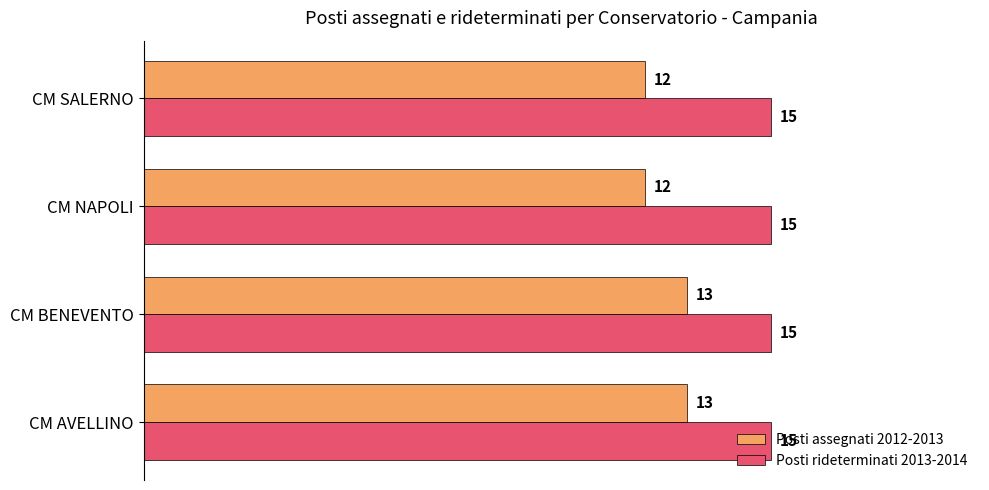

Read the Posti rideterminati 2013-2014 value at CM BENEVENTO.

15